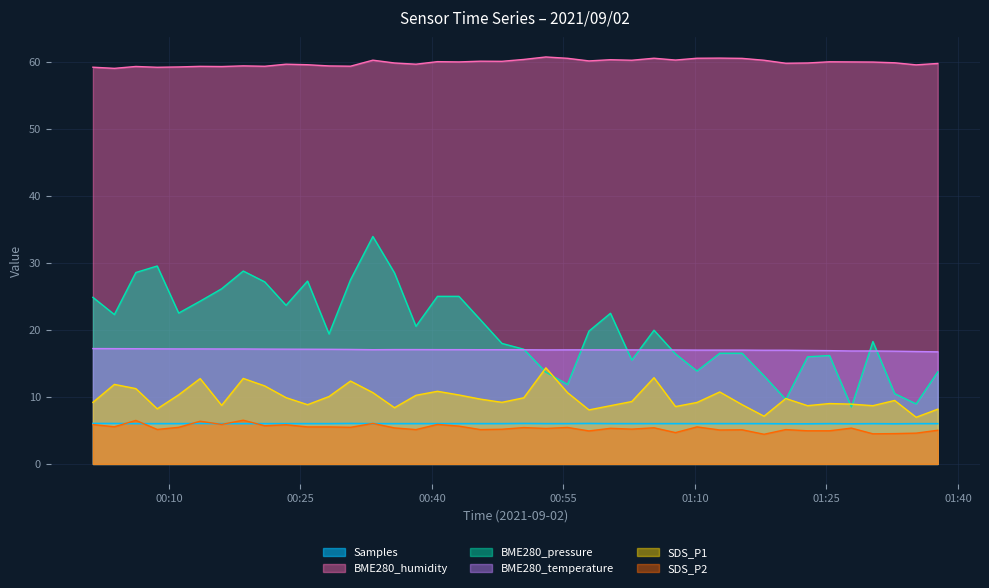

What is the difference between the highest and lowest values at 2021/09/02 00:16:01?

53.5